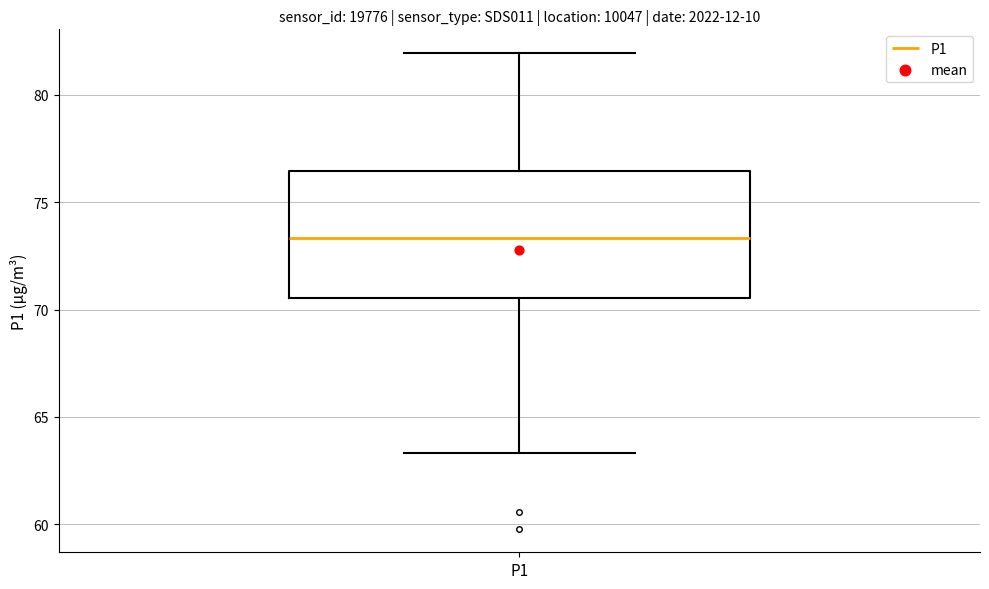

Transcribe this box plot: give where the median line is, the range the box spans, and where the two whiskers end, as read against the y-axis. The values are not printed on the chart, so give them approximately, as read against the axis.

median 73.5, box 70.5 to 76.5, whiskers 63.5 to 82.0